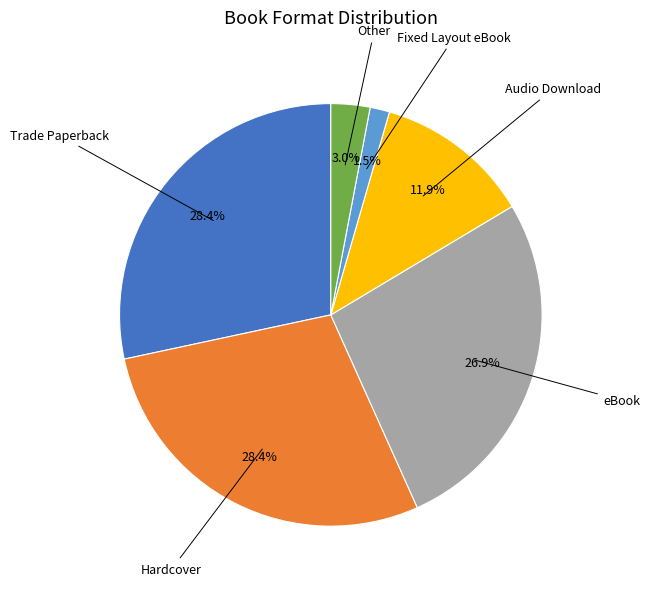

Count the number of slices in the pie.

6